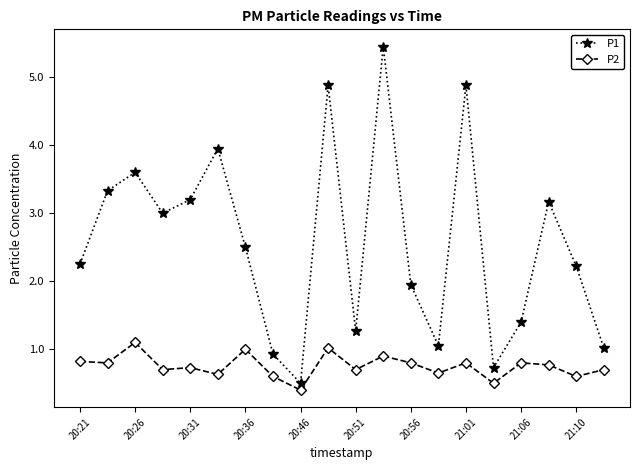

True or false: P2 has more than 2 interior local peaks.

True